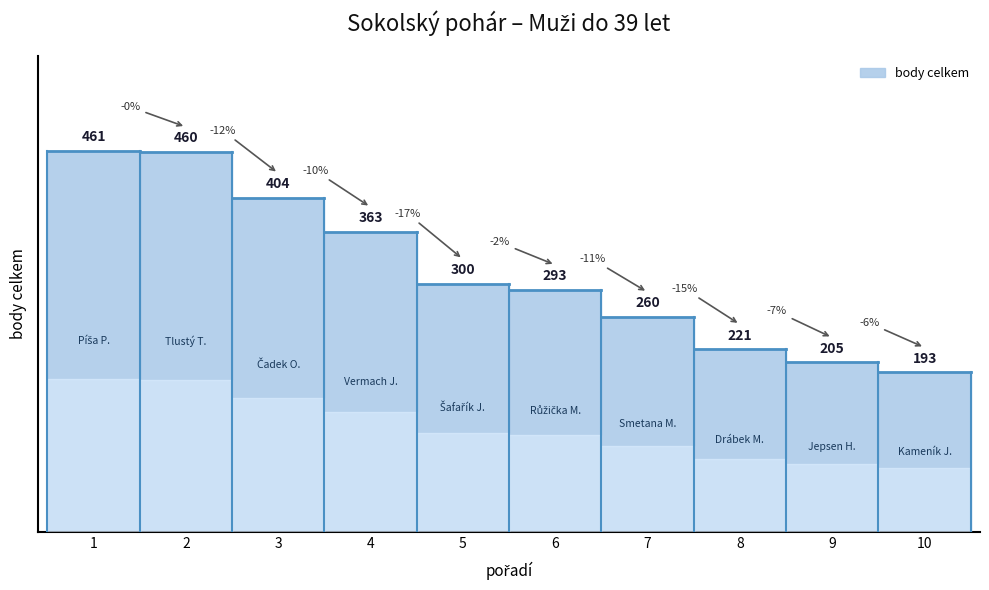

Count the number of values greater than 300.

4